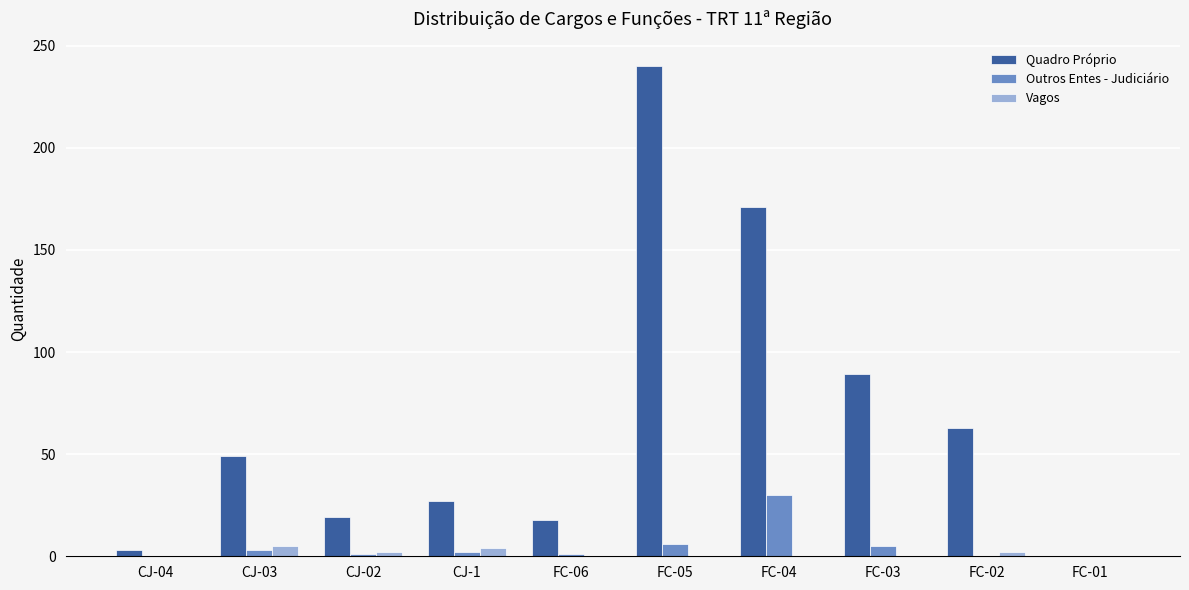

The Quadro Próprio series shows 19 at CJ-02. True or false?

True